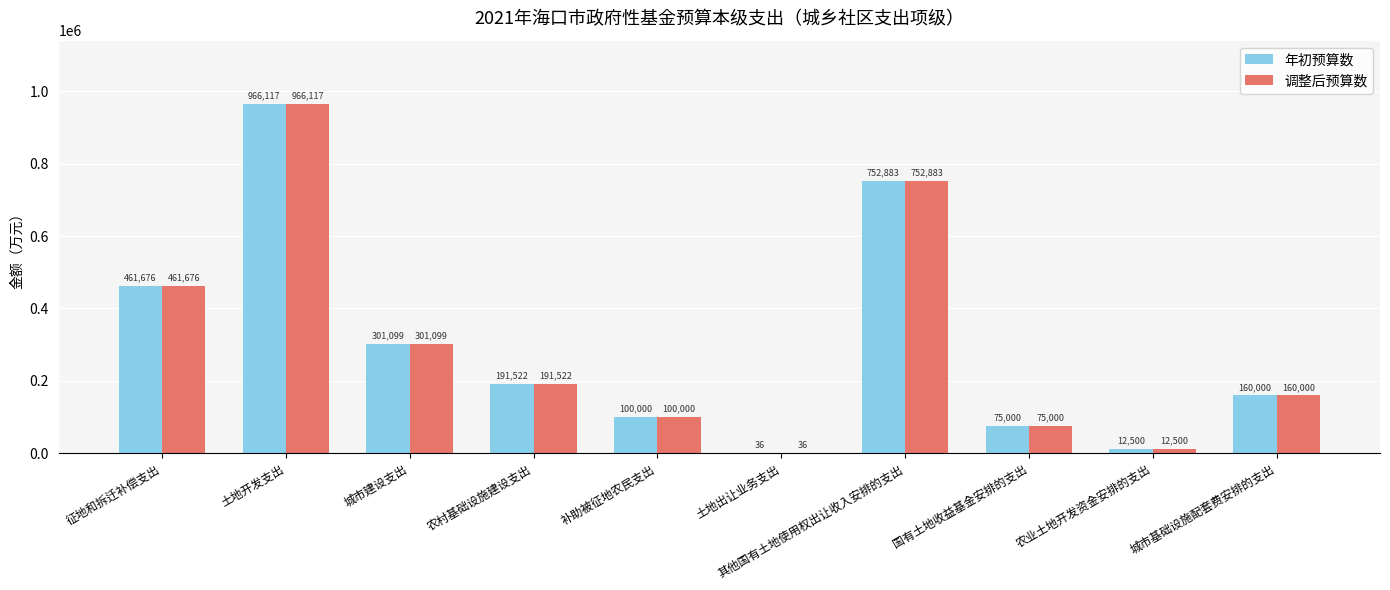

True or false: 年初预算数 has a value of 248550.0 at 城市基础设施配套费安排的支出.

False